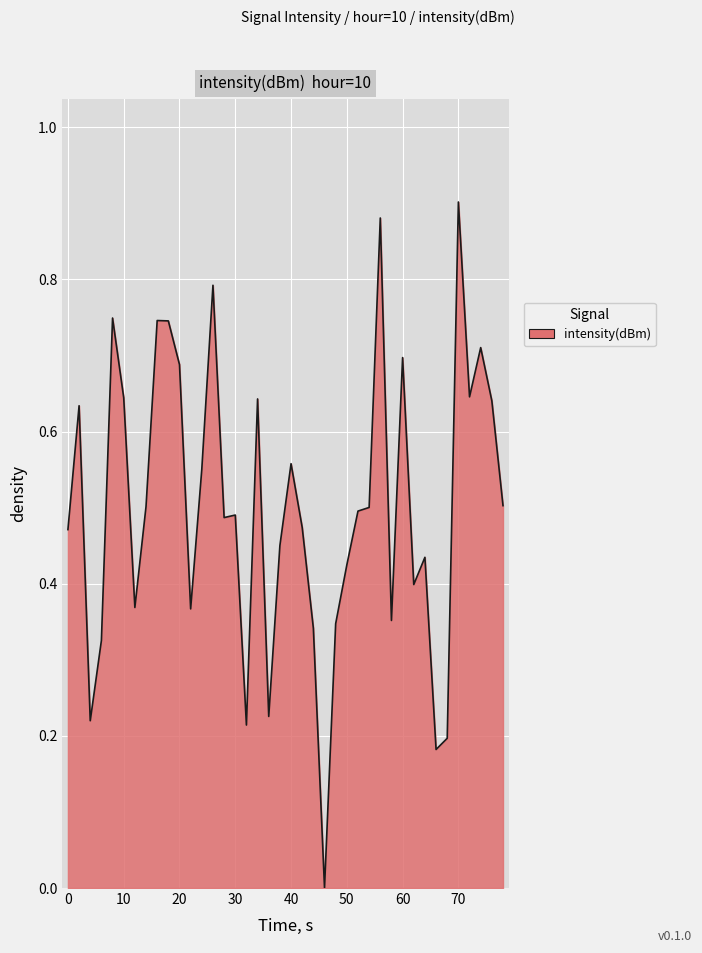

The chart shows a value of 1.1 at 60. True or false?

False